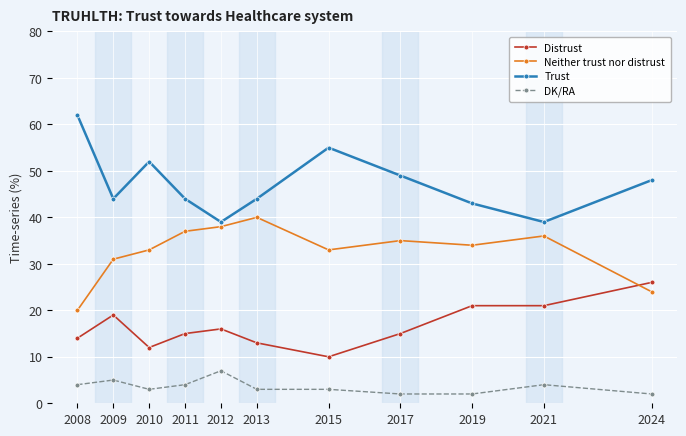

What is the value of the Trust point at the 10th from the left?

39